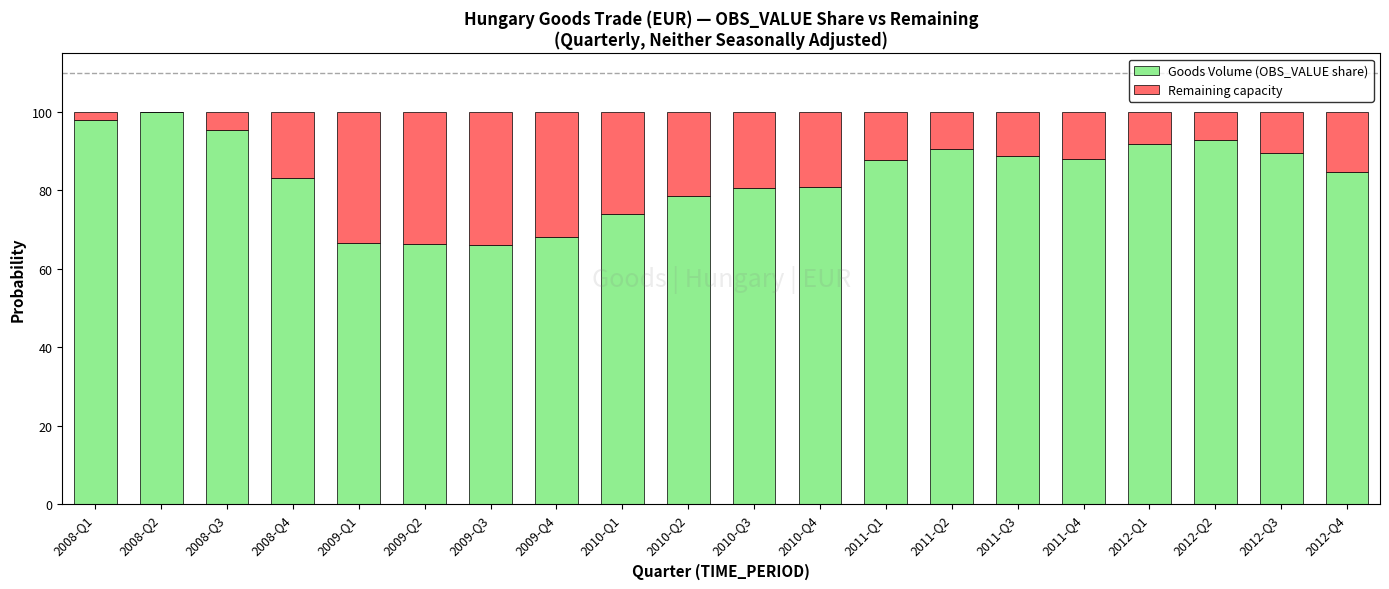

What is the total value across all series at 2008-Q4?

100.0